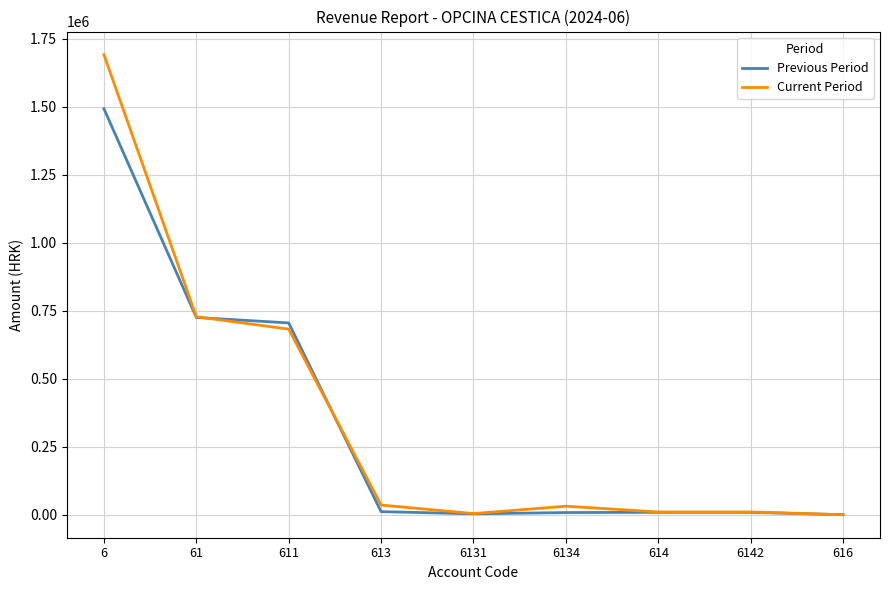

Which series has the largest range (max minus min)?

Current Period